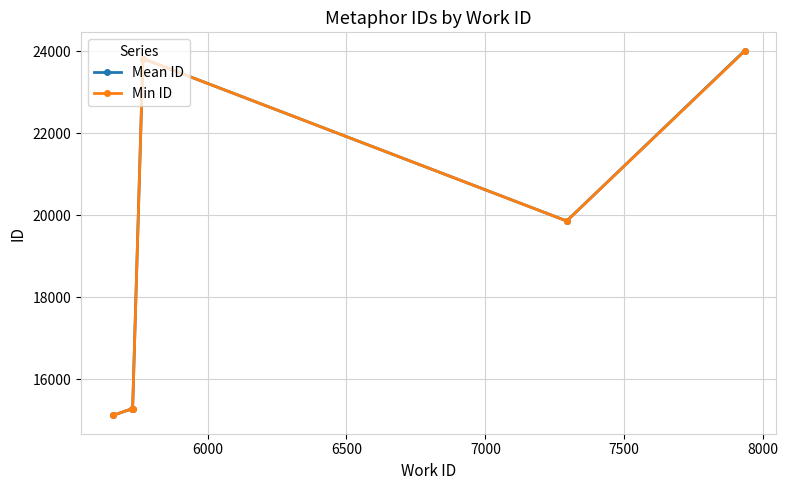

True or false: Min ID has more than 0 interior local peaks.

True